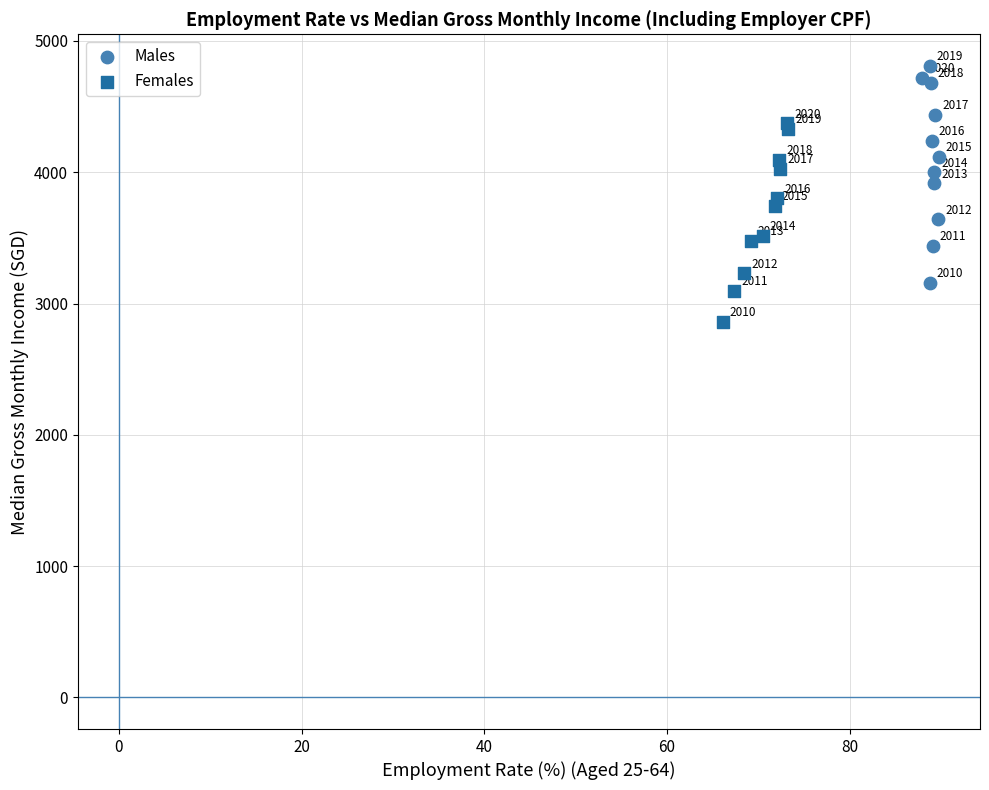

Which series contains the highest Y value?

Males